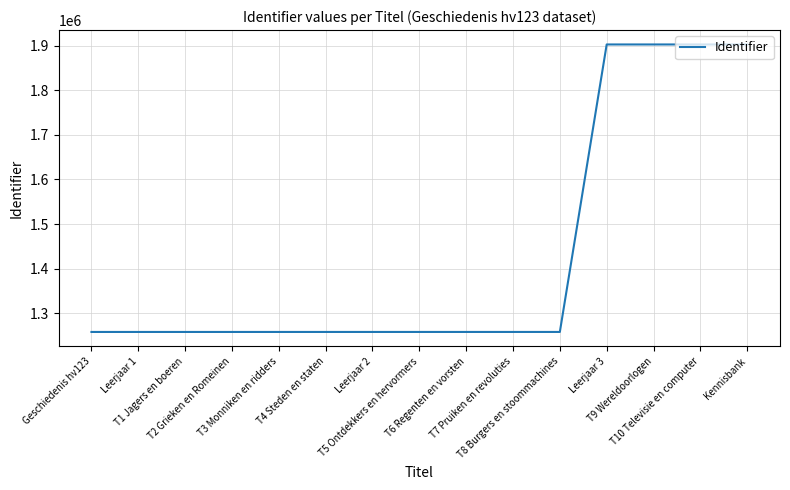

What is the minimum value shown in the chart?

1258406